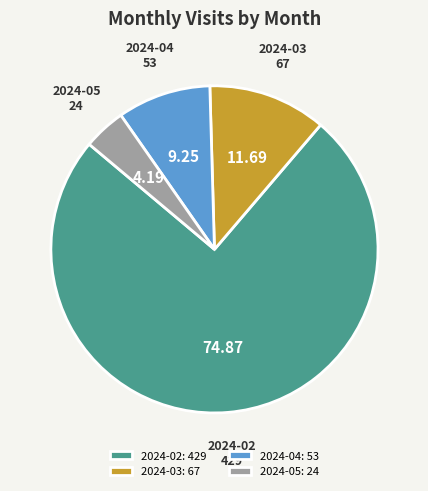

Is 2024-04 the majority of the pie?

No